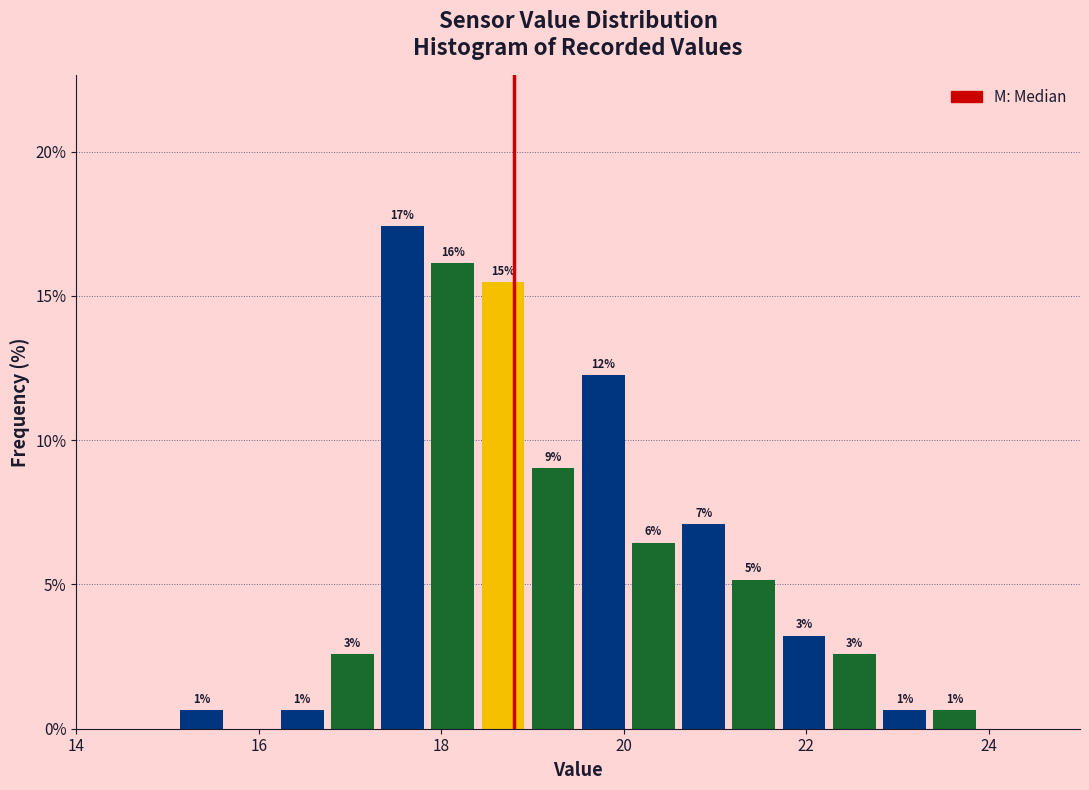

Around what value on the x-axis is the tallest bar? Give the approximate position of its centre, as read against the axis.

17.6